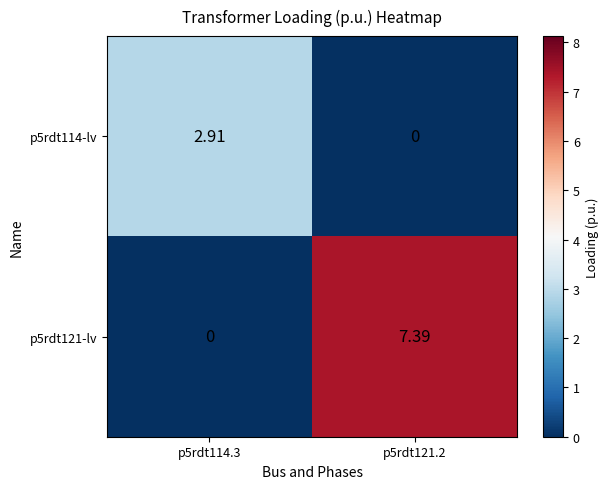

Between p5rdt114.3 and p5rdt121.2, which series saw the biggest shift?

p5rdt121-lv